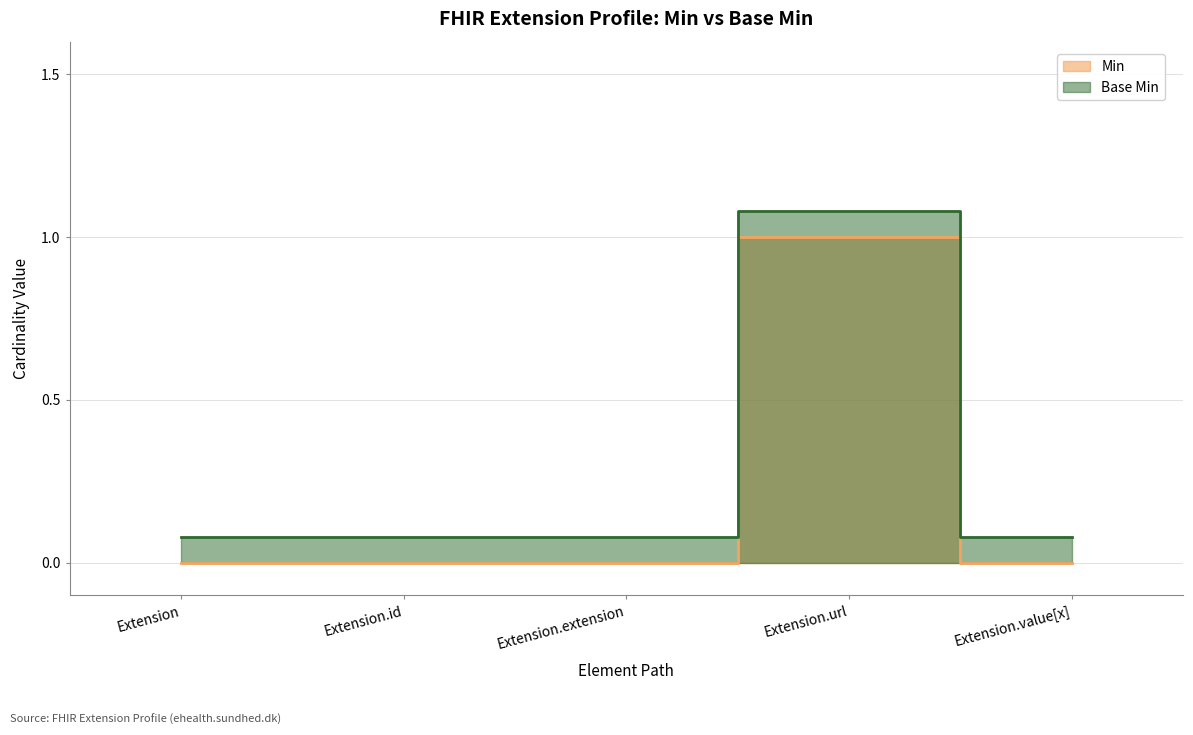

True or false: Min has a value of 1.6 at Extension.url.

False